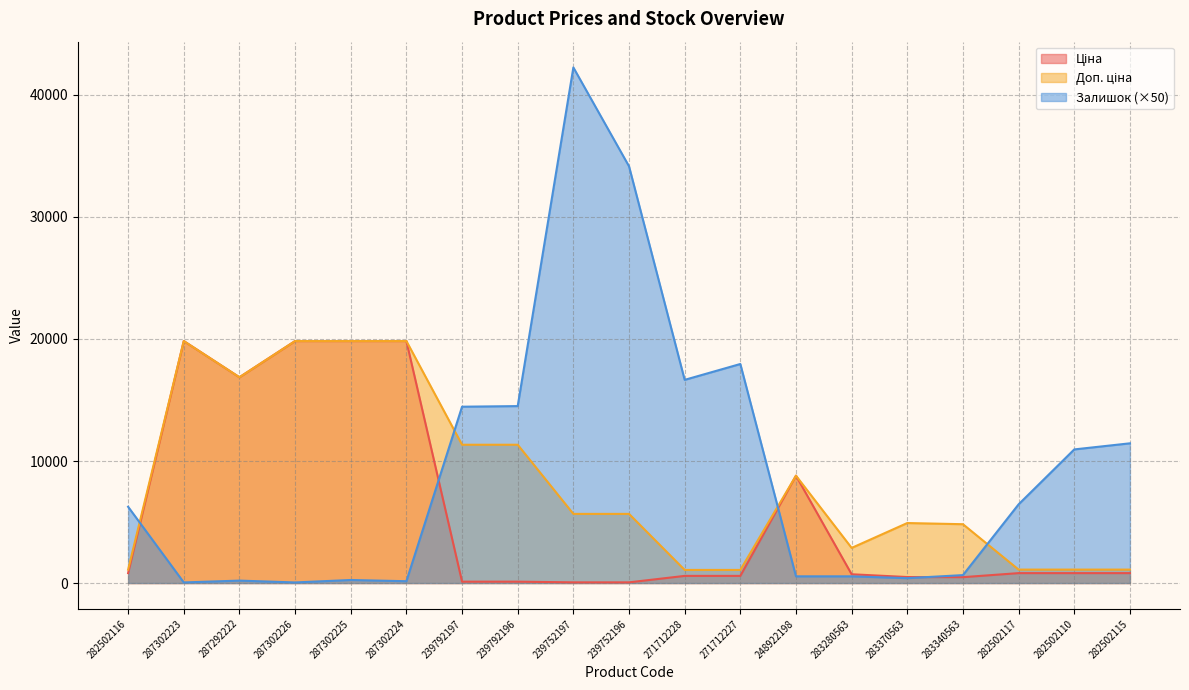

What is the value of the Доп. ціна point at the 7th from the left?

11334.0